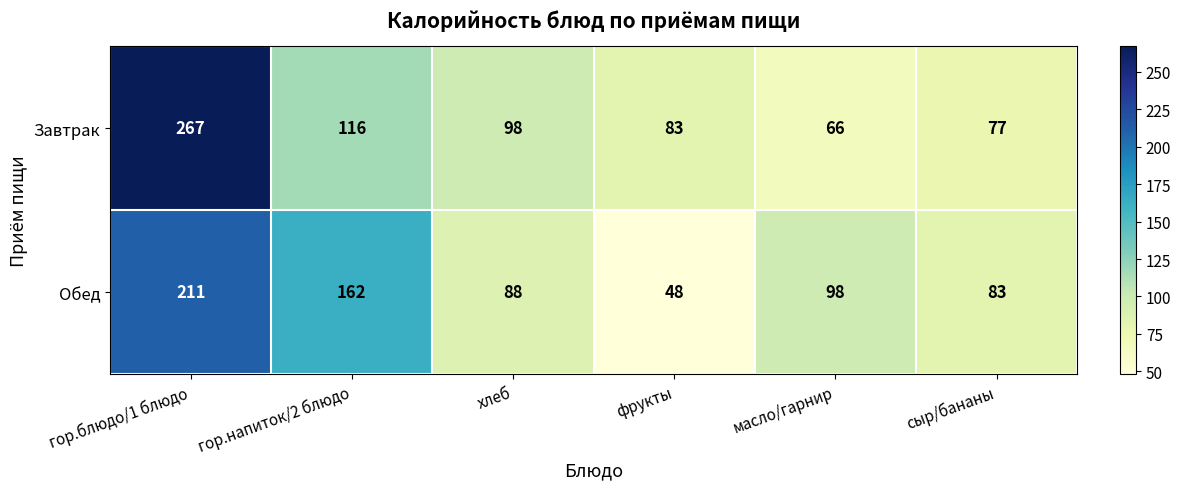

Which category has the lowest value across all series?

фрукты